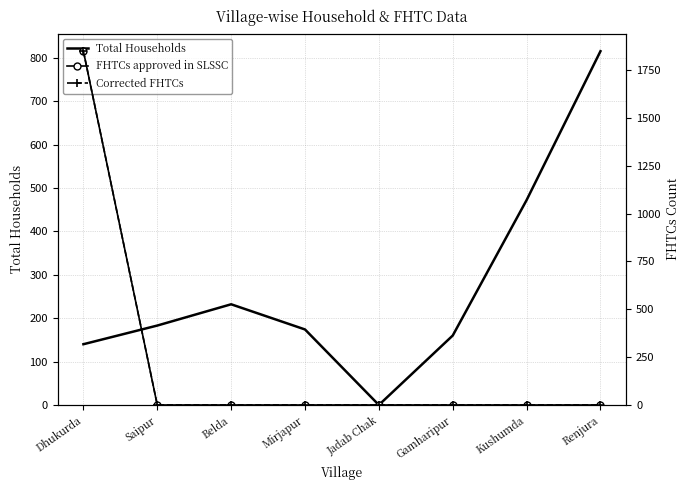

Which label corresponds to the smallest value in the chart?

Jadab Chak